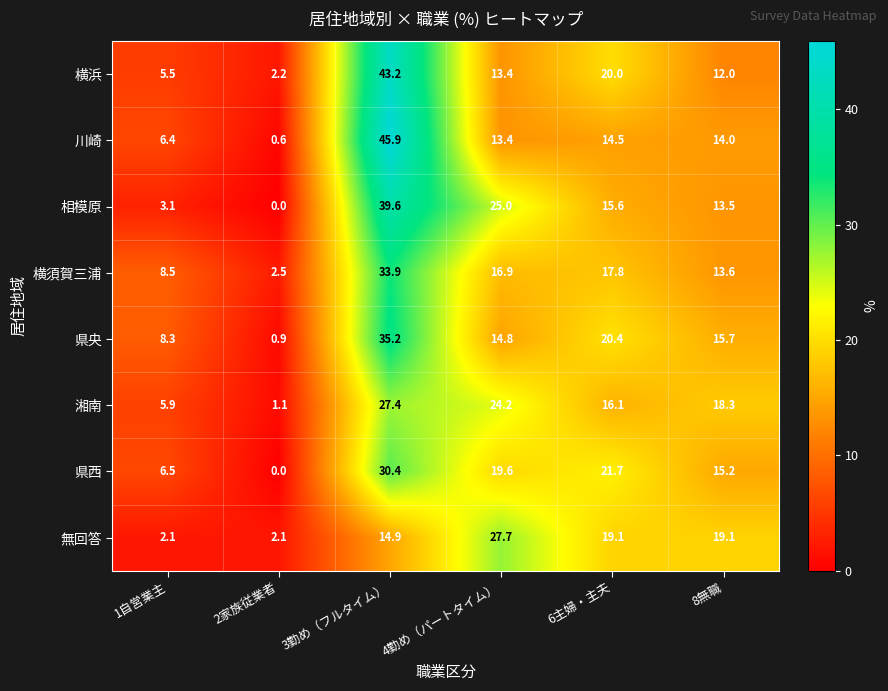

Which series has the largest total across all categories?

相模原